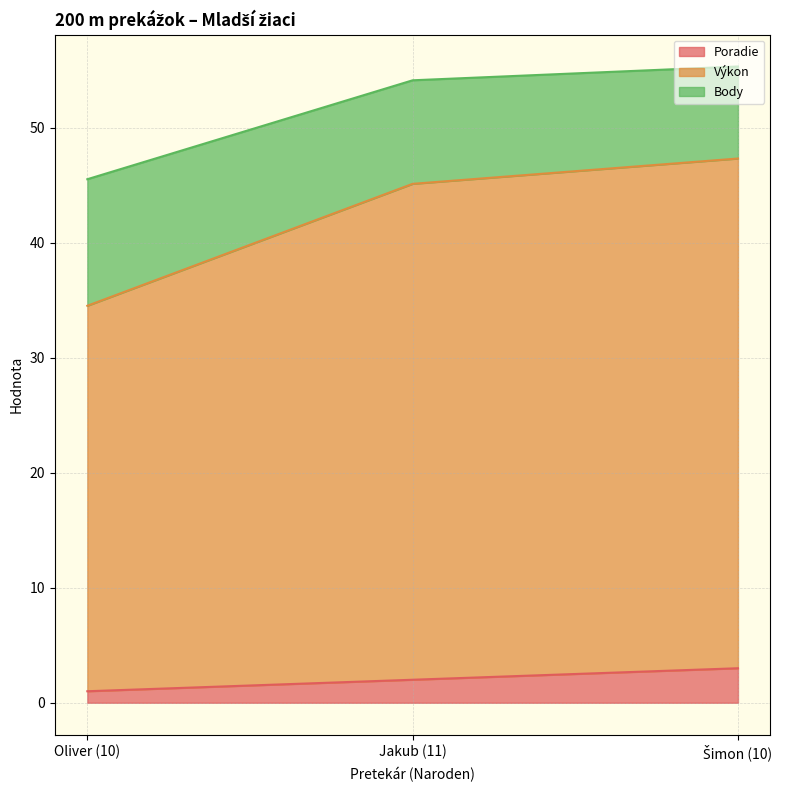

Is it true that Poradie equals 2.0 at Jakub (11)?

True